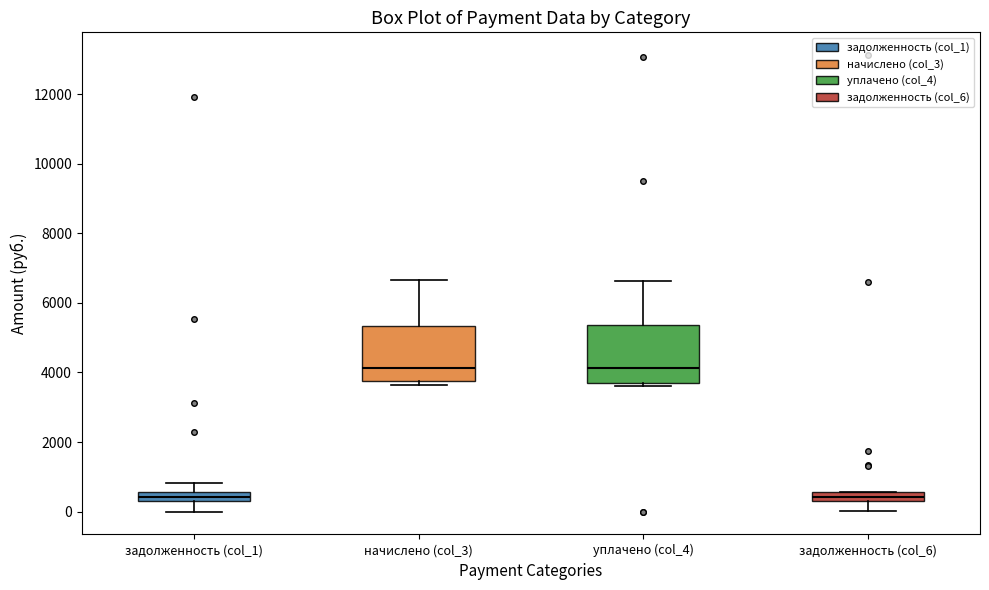

Where does the lower whisker of the box for задолженность (col_1) end on the y-axis? The values are not printed on the chart, so give them approximately, as read against the axis.

0